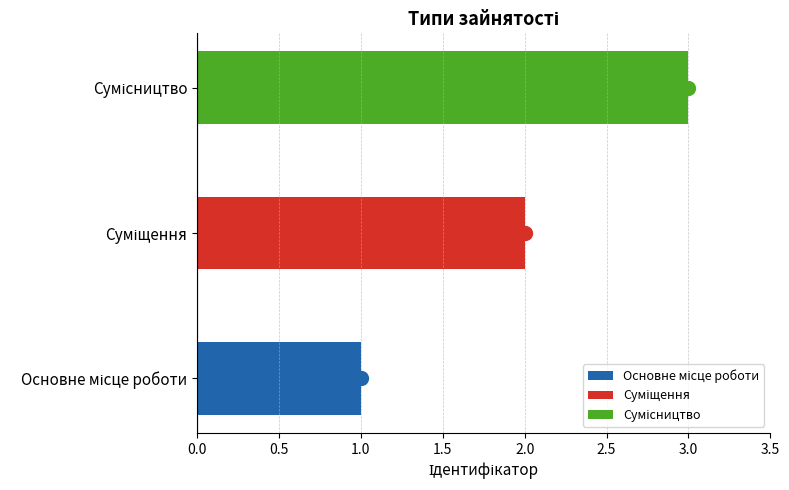

Read the value at Основне місце роботи.

1